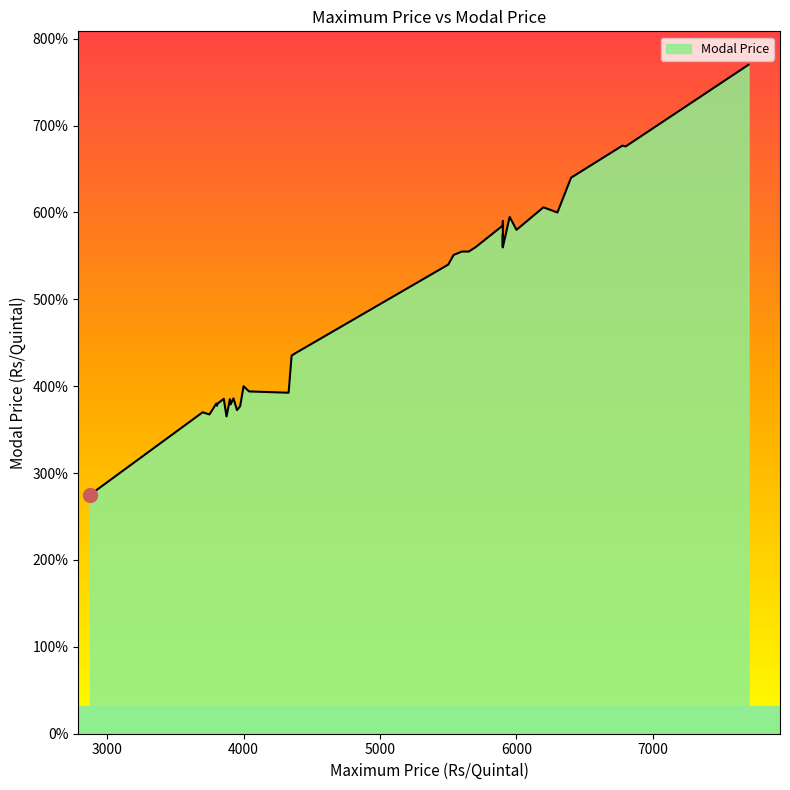

Does the chart display data point markers on the line(s)?

No